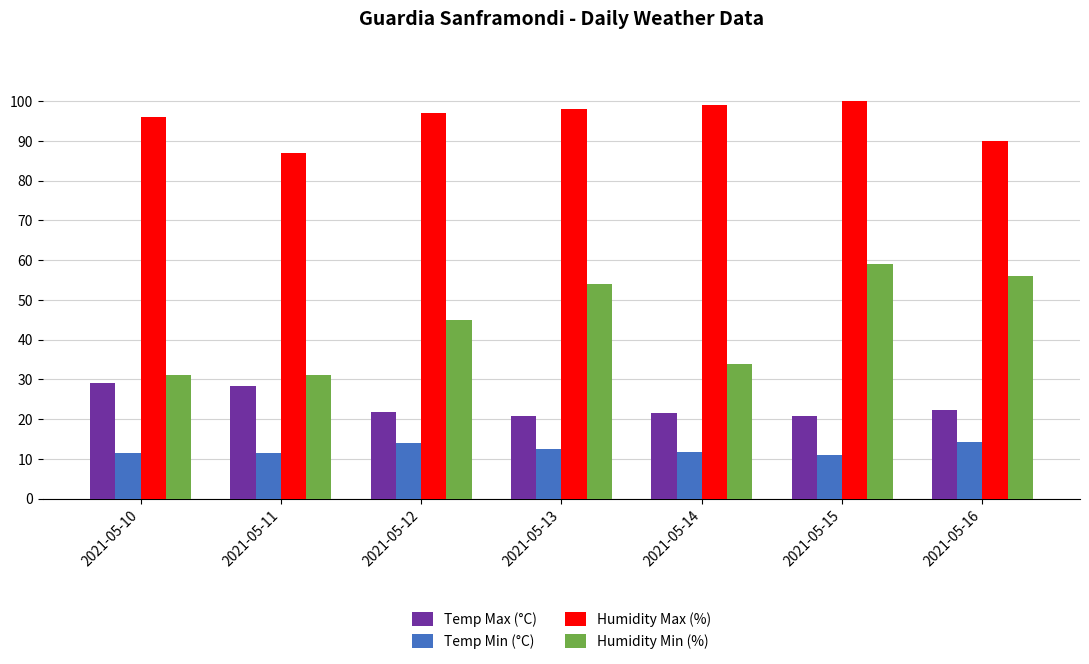

What is the greatest value displayed?

100.0